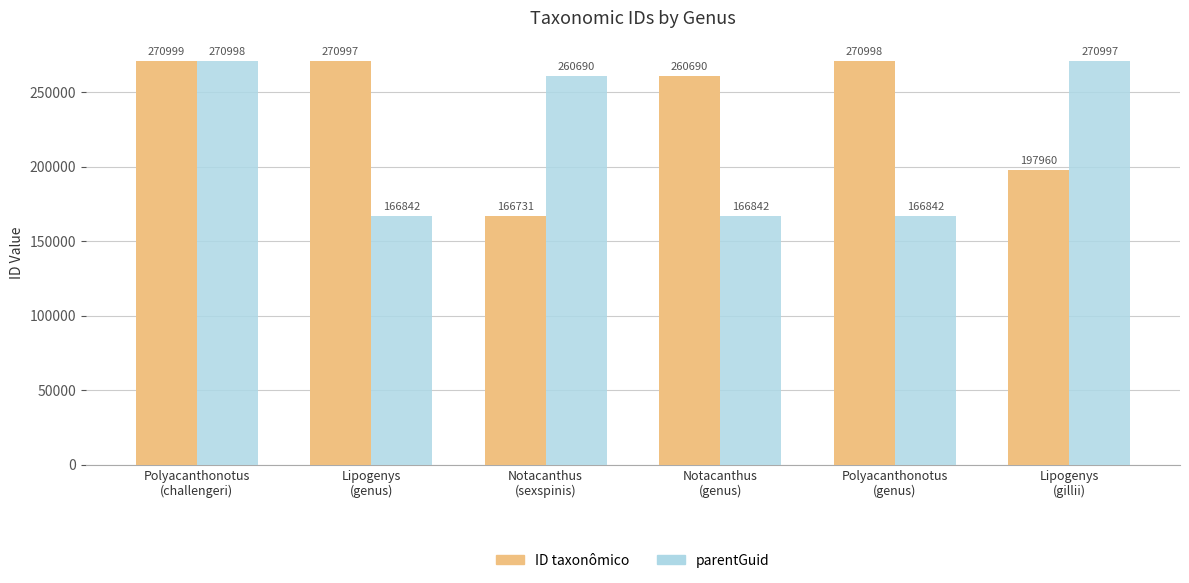

What is the label of the 2nd bar from the right?

Polyacanthonotus
(genus)